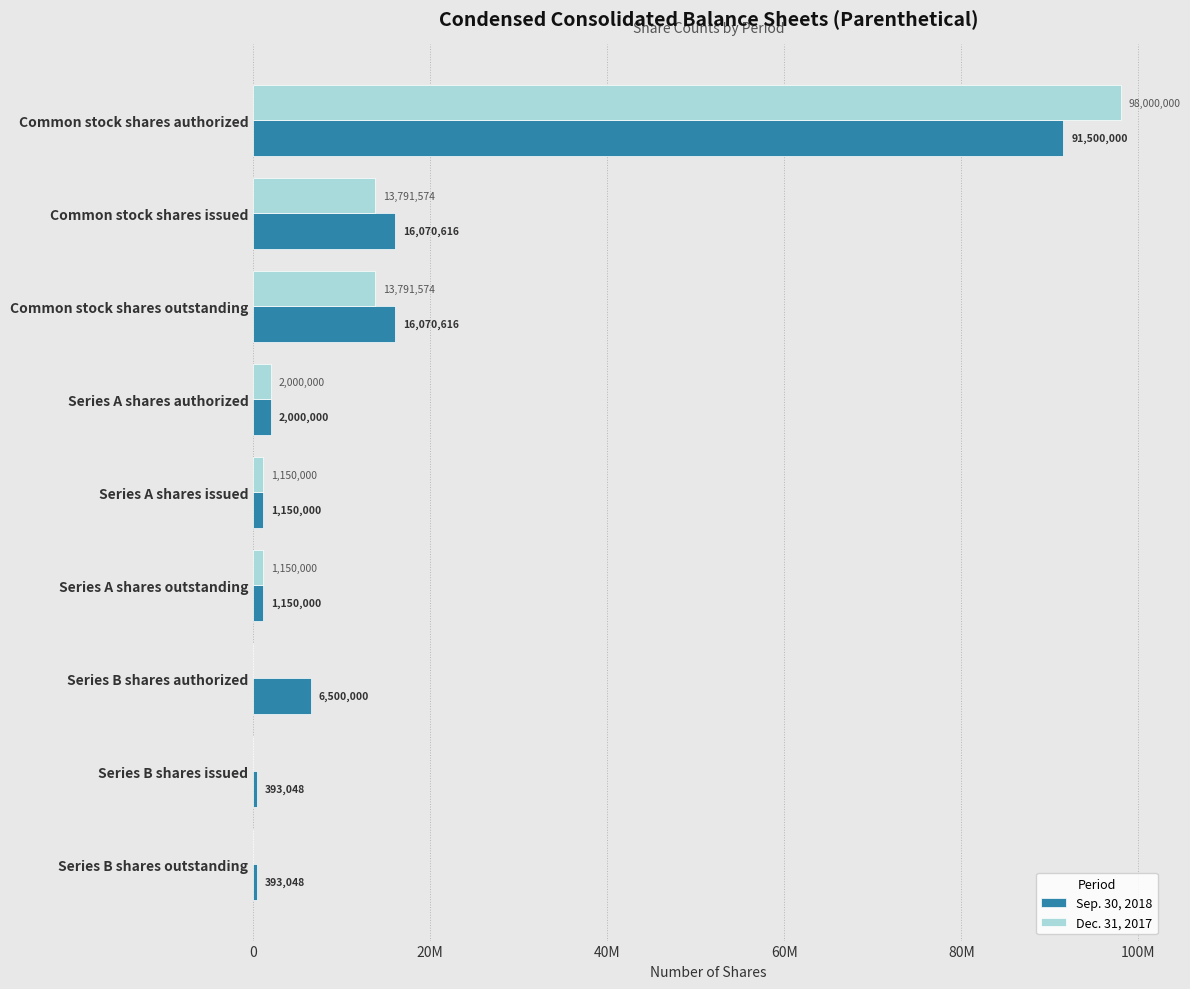

Rank the series by their maximum value, from lowest to highest.

Sep. 30, 2018, Dec. 31, 2017